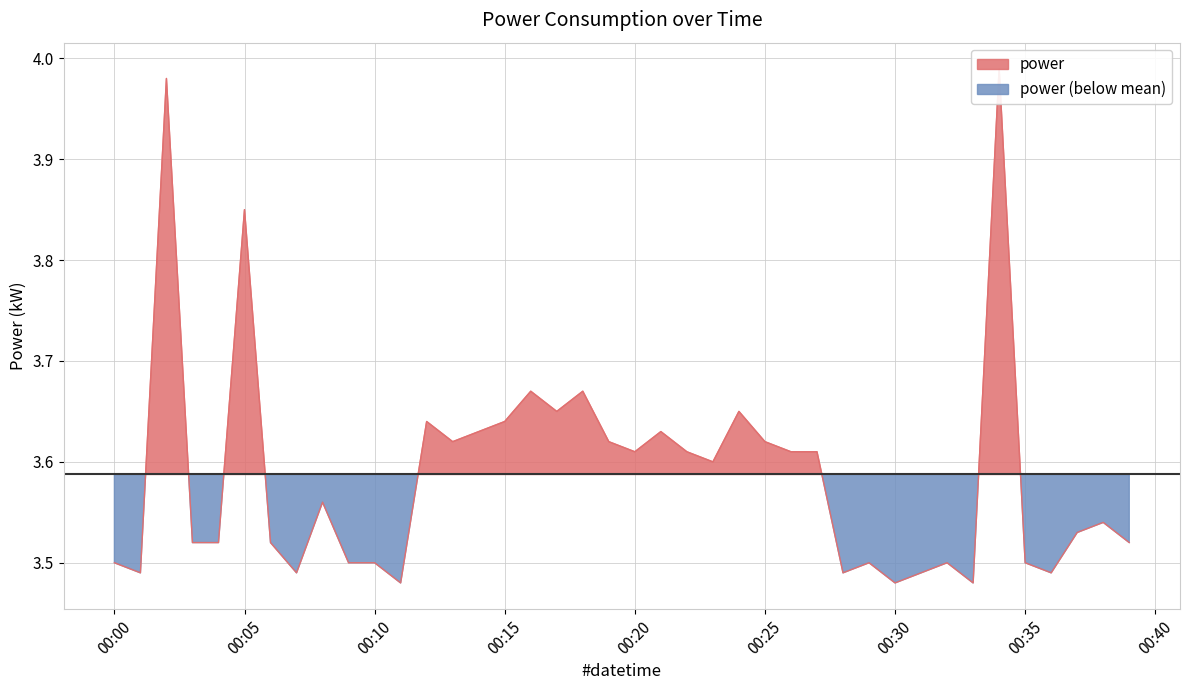

List the labels in order of value, largest first.

2022-08-28T00:34:00, 2022-08-28T00:02:00, 2022-08-28T00:05:00, 2022-08-28T00:16:00, 2022-08-28T00:18:00, 2022-08-28T00:17:00, 2022-08-28T00:24:00, 2022-08-28T00:12:00, 2022-08-28T00:15:00, 2022-08-28T00:14:00, 2022-08-28T00:21:00, 2022-08-28T00:13:00, 2022-08-28T00:19:00, 2022-08-28T00:25:00, 2022-08-28T00:20:00, 2022-08-28T00:22:00, 2022-08-28T00:26:00, 2022-08-28T00:27:00, 2022-08-28T00:23:00, 2022-08-28T00:08:00, 2022-08-28T00:38:00, 2022-08-28T00:37:00, 2022-08-28T00:03:00, 2022-08-28T00:04:00, 2022-08-28T00:06:00, 2022-08-28T00:39:00, 2022-08-28T00:00:00, 2022-08-28T00:09:00, 2022-08-28T00:10:00, 2022-08-28T00:29:00, 2022-08-28T00:32:00, 2022-08-28T00:35:00, 2022-08-28T00:01:00, 2022-08-28T00:07:00, 2022-08-28T00:28:00, 2022-08-28T00:31:00, 2022-08-28T00:36:00, 2022-08-28T00:11:00, 2022-08-28T00:30:00, 2022-08-28T00:33:00